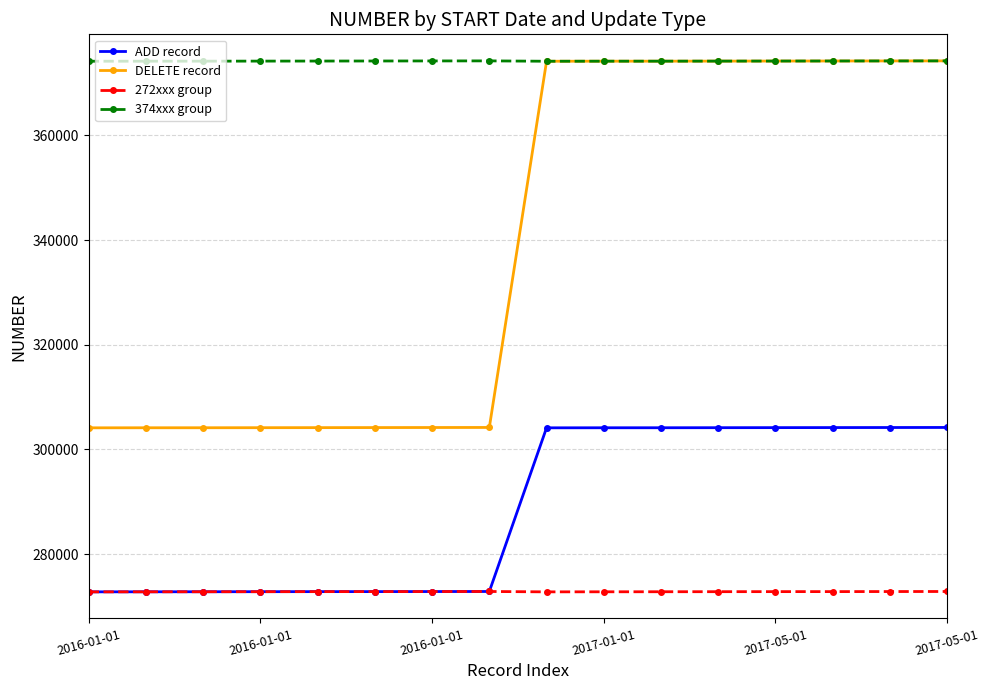

Rank the series by their average value, from highest to lowest.

374xxx group, DELETE record, ADD record, 272xxx group